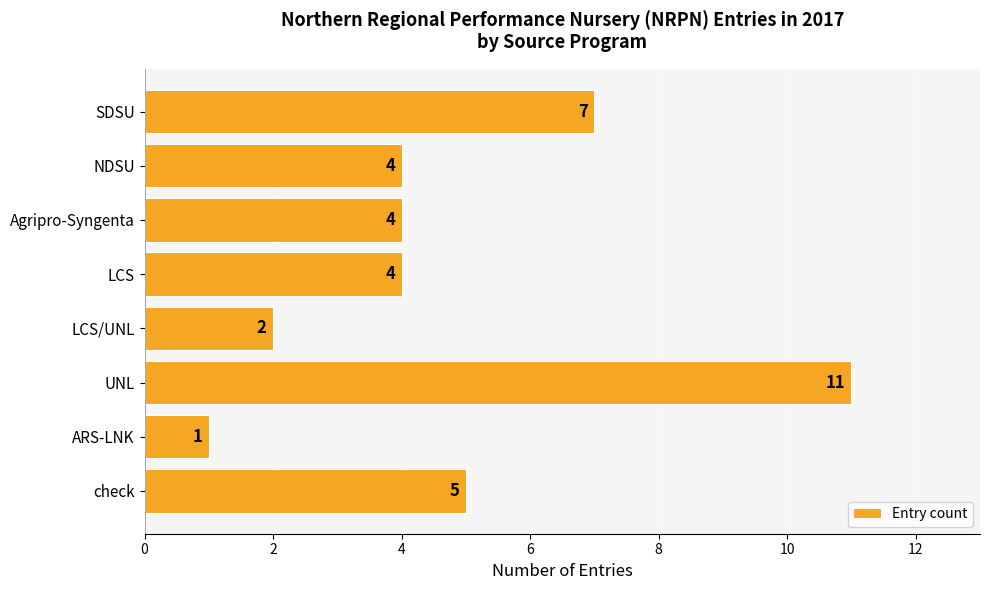

Reading bottom to top, list all the values displayed in this chart.

5	1	11	2	4	4	4	7